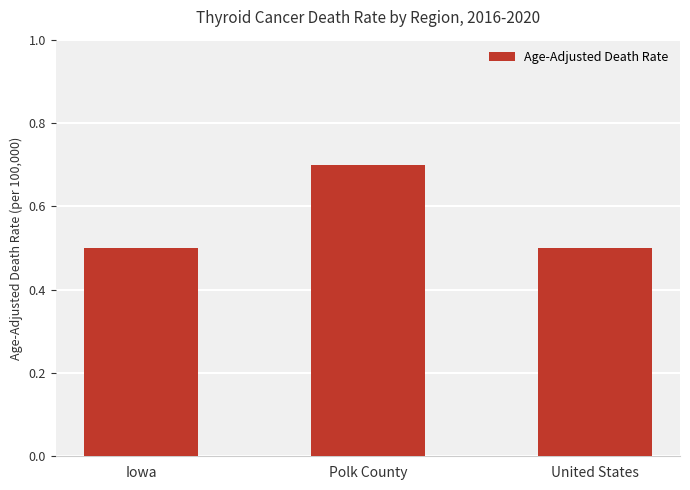

What is the label of the 3rd bar from the right?

Iowa